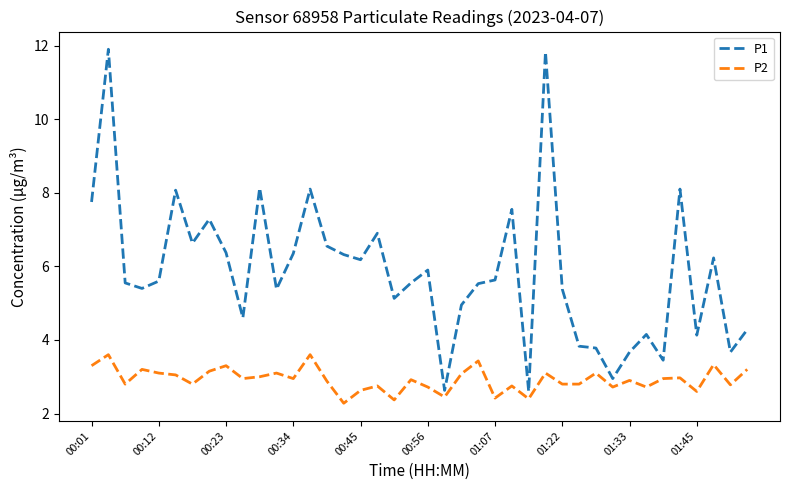

What is the maximum value for P1?

11.9